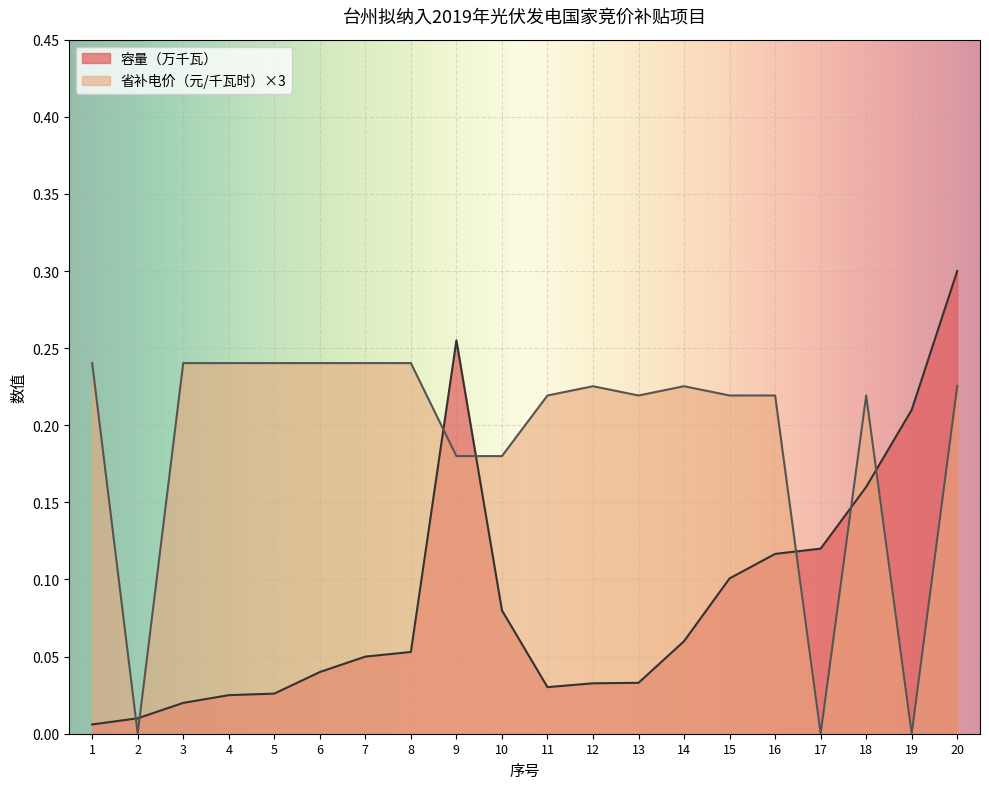

At how many categories does at least one series exceed 0?

20